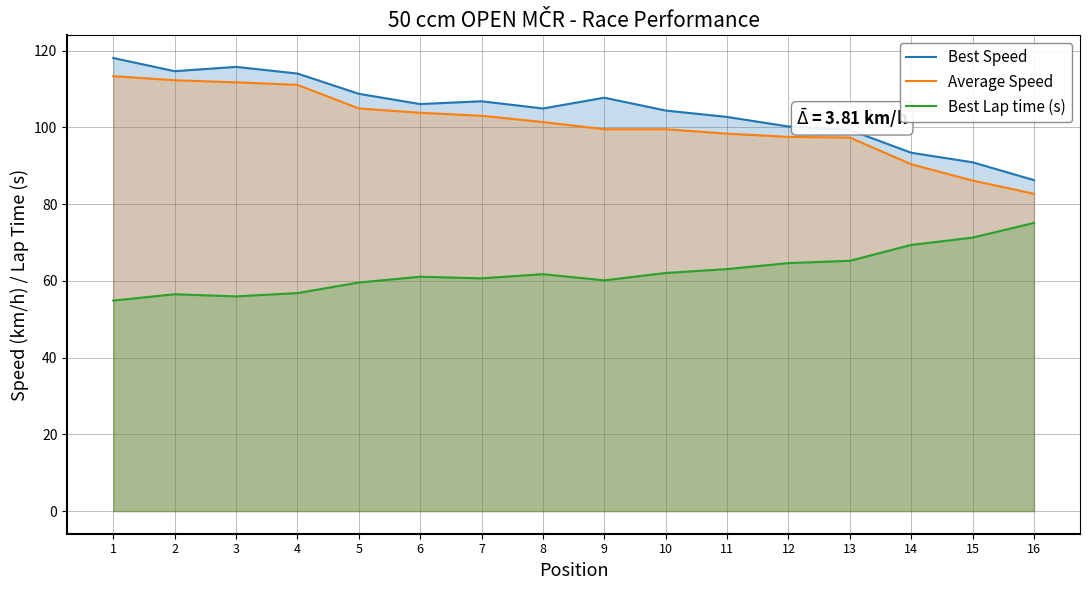

Is the value of Average Speed at 6 greater than the value of Best Speed at 7?

No